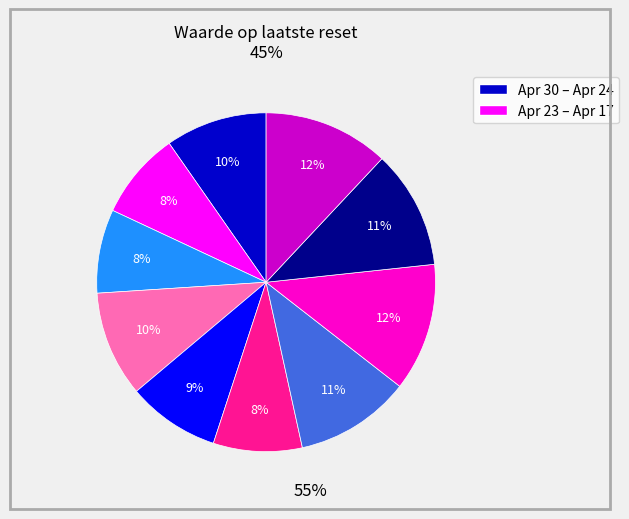

To the nearest percent, what is the average slice percentage?

10%